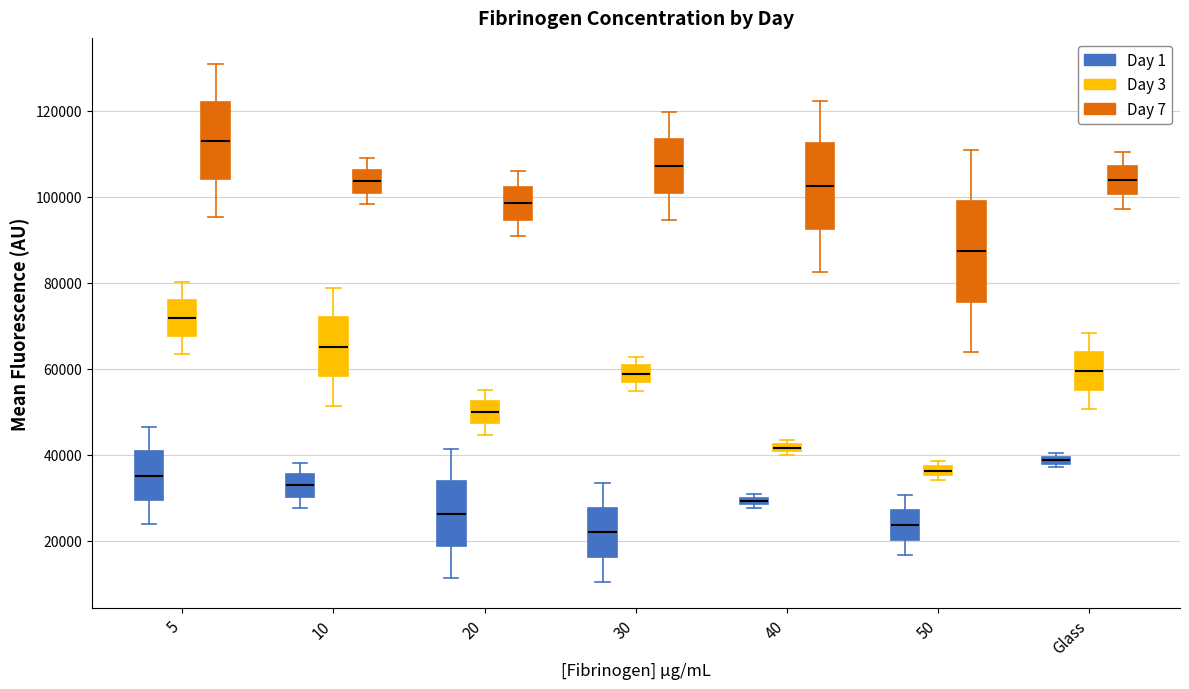

Where does the median line of the box for 5 (Day 1) sit on the y-axis? The values are not printed on the chart, so give them approximately, as read against the axis.

36000